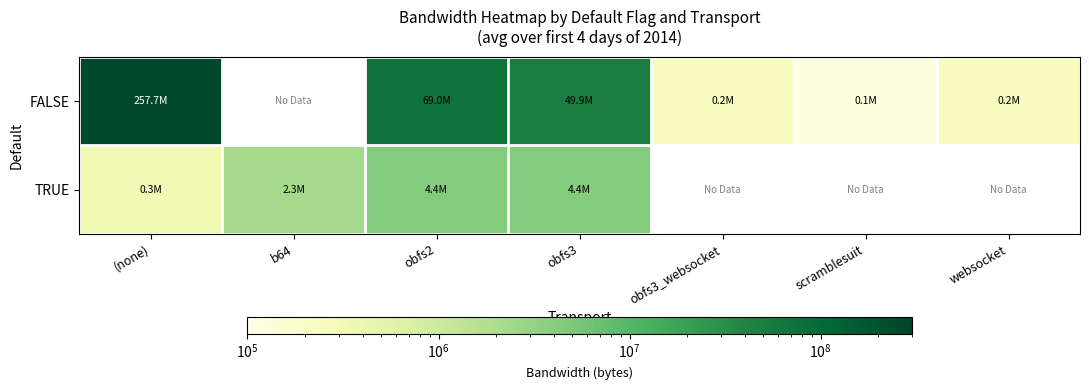

Where is FALSE nearest to the value 128919230?

obfs2